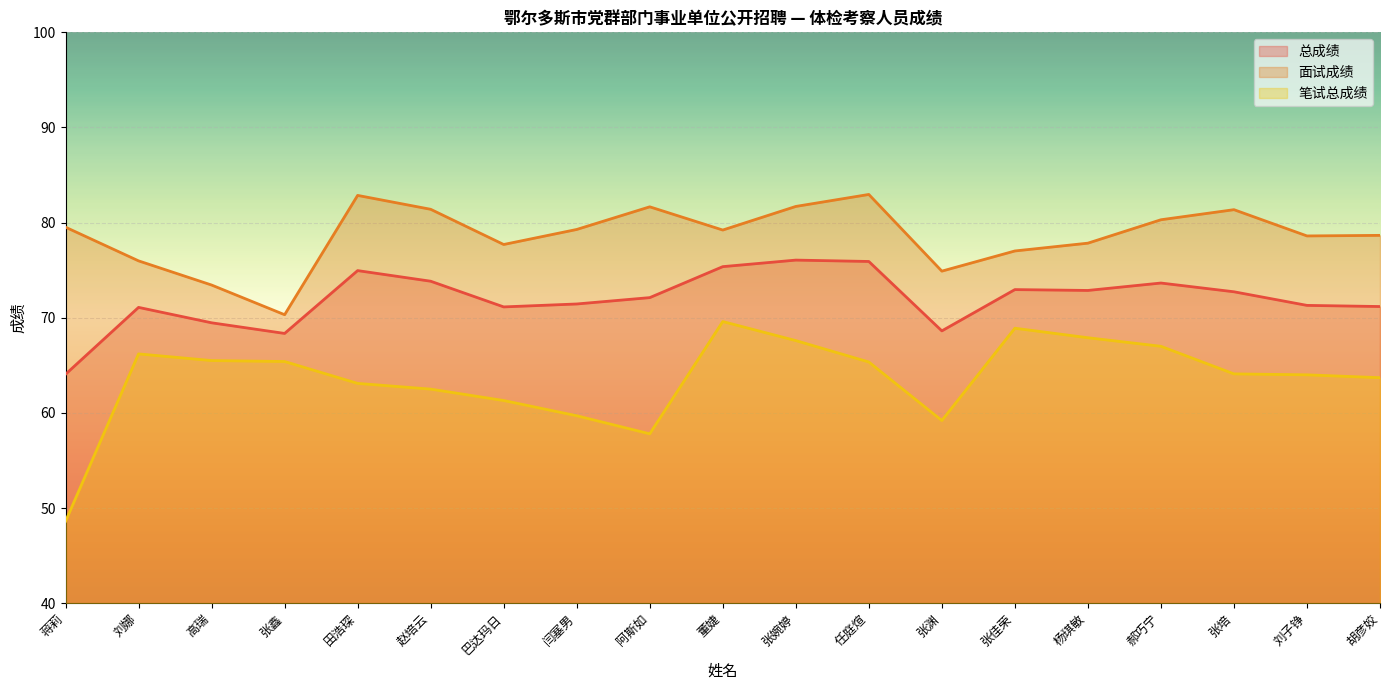

What position from the right is 张渊?

7